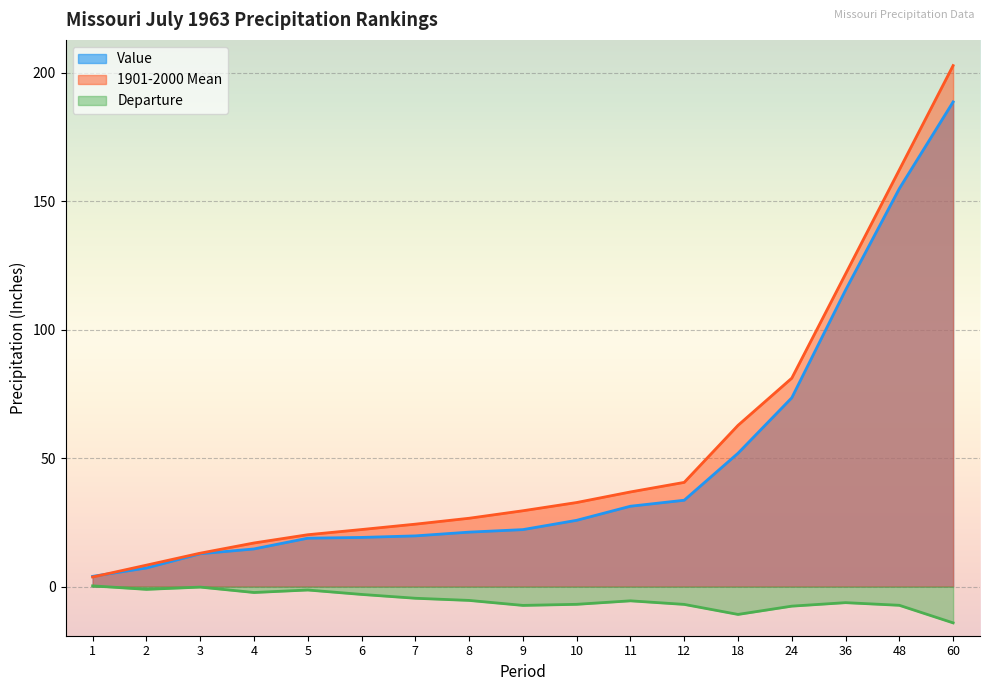

What is the value of the Value point at the 7th from the left?

19.7